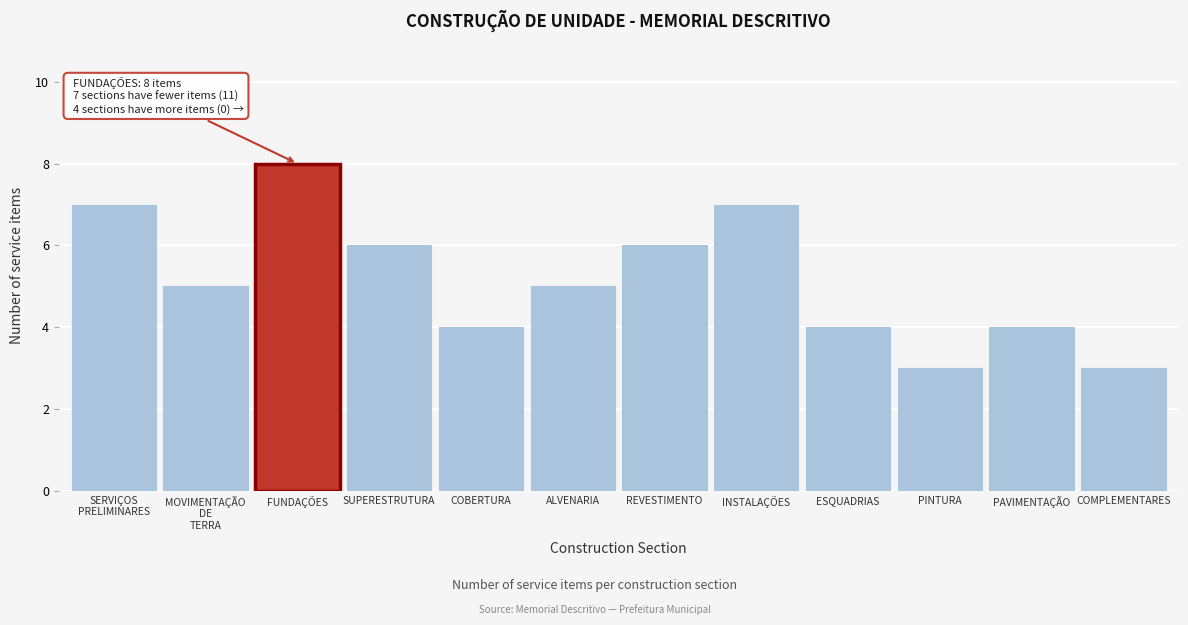

Reading left to right, what are all the values shown in this chart?

7	5	8	6	4	5	6	7	4	3	4	3